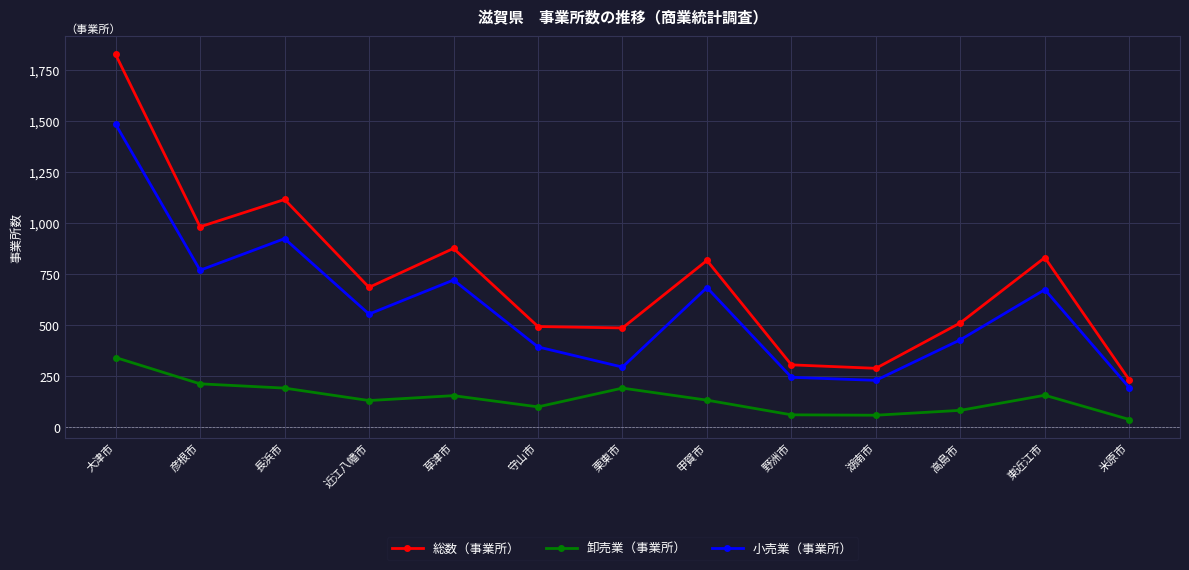

What is the maximum value shown in the chart?

1828